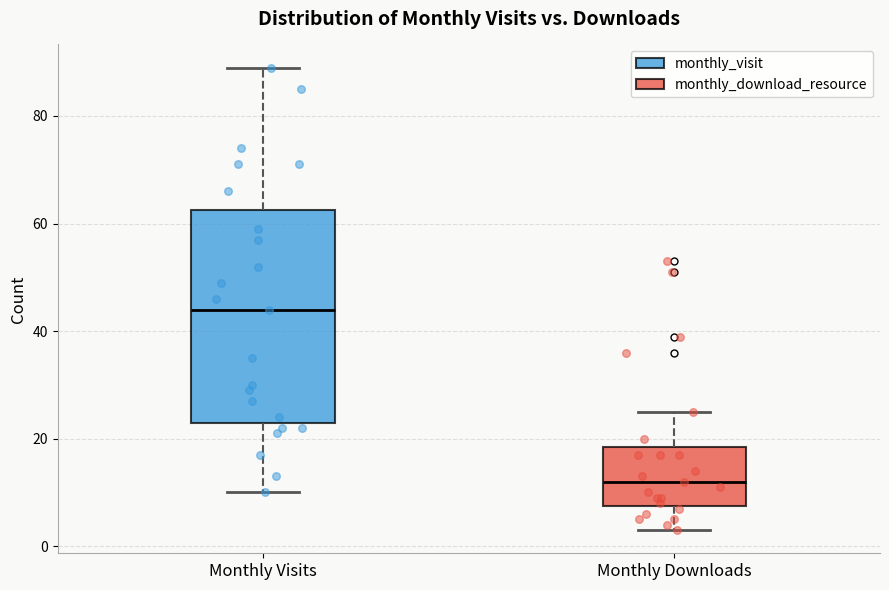

Reading left to right, read every box against the y-axis: the position of its median line, the range the box covers, and the ends of its whiskers. The values are not printed on the chart, so give them approximately, as read against the axis.

Monthly Visits: median 44, box 24 to 62, whiskers 10 to 90
Monthly Downloads: median 12, box 8 to 18, whiskers 4 to 26